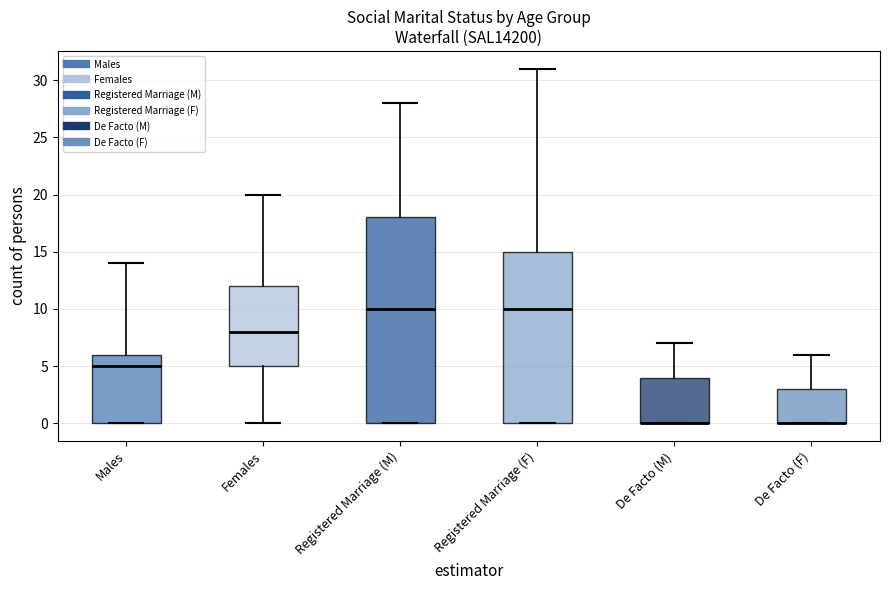

Comparing the boxes themselves (not the whiskers), which one is the tallest?

Registered Marriage (M)